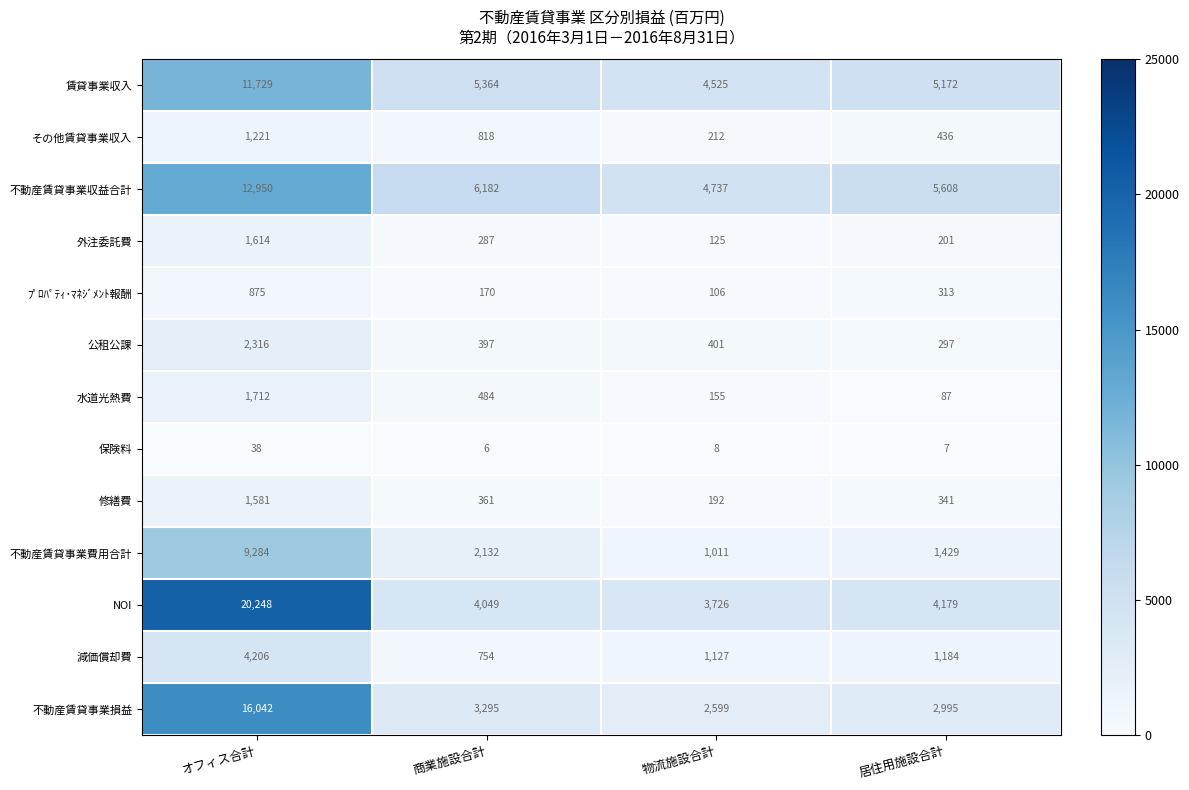

What is the difference between the 水道光熱費 values at 物流施設合計 and オフィス合計?

1557